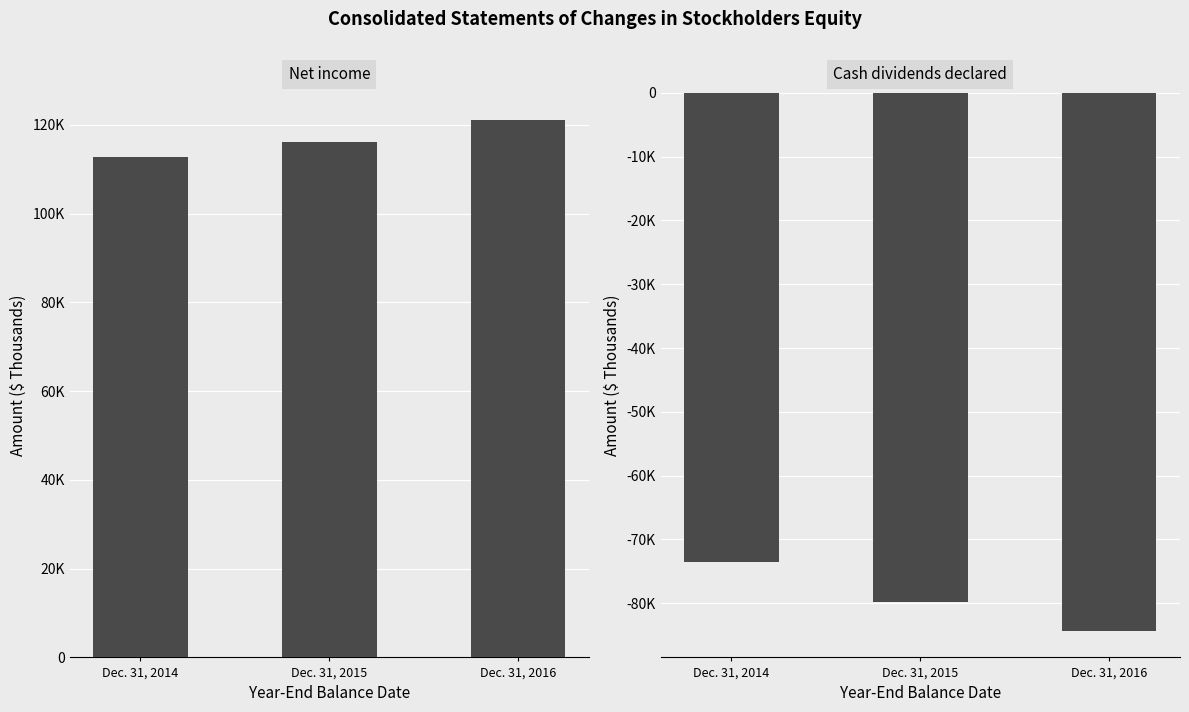

Count the Net income values in the range 112755 to 121131.

3